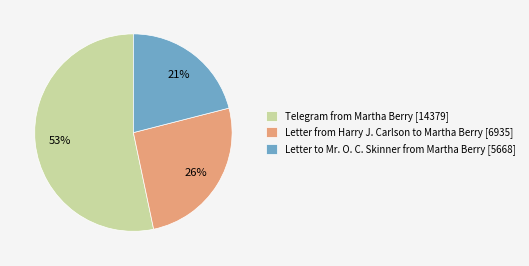

Between Letter to Mr. O. C. Skinner from Martha Berry [5668] and Telegram from Martha Berry [14379], which is larger?

Telegram from Martha Berry [14379]